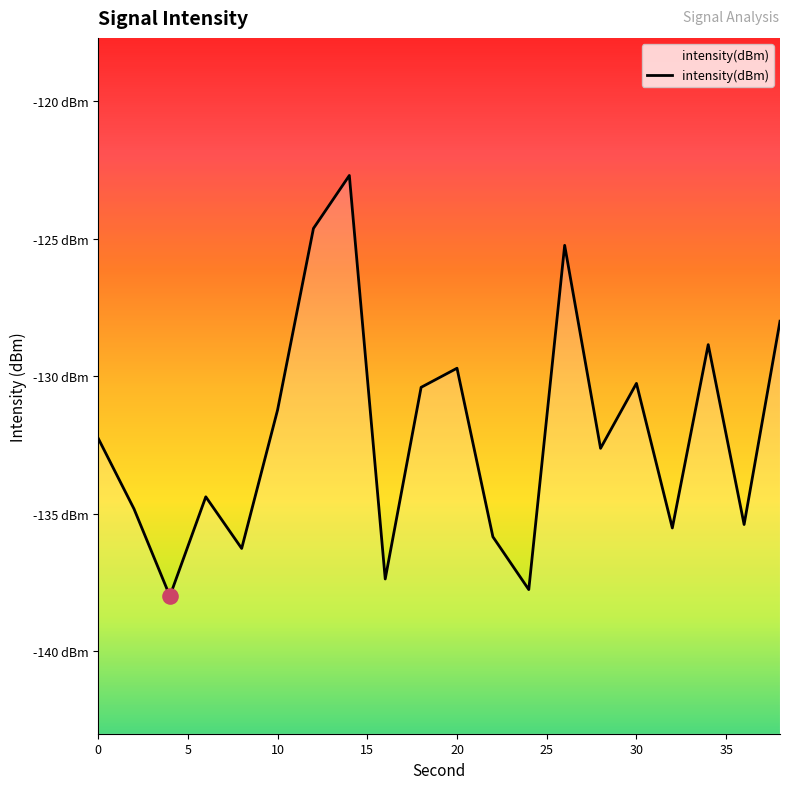

What is the change in value from 0 to 30?

+2.0